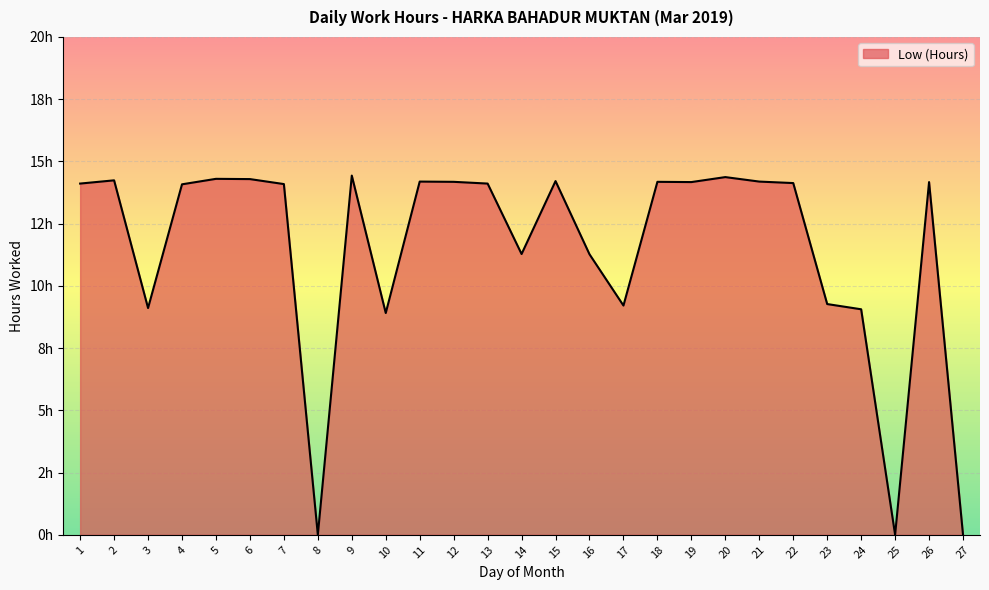

What is the sum of the values at 21 and 19?

28.4